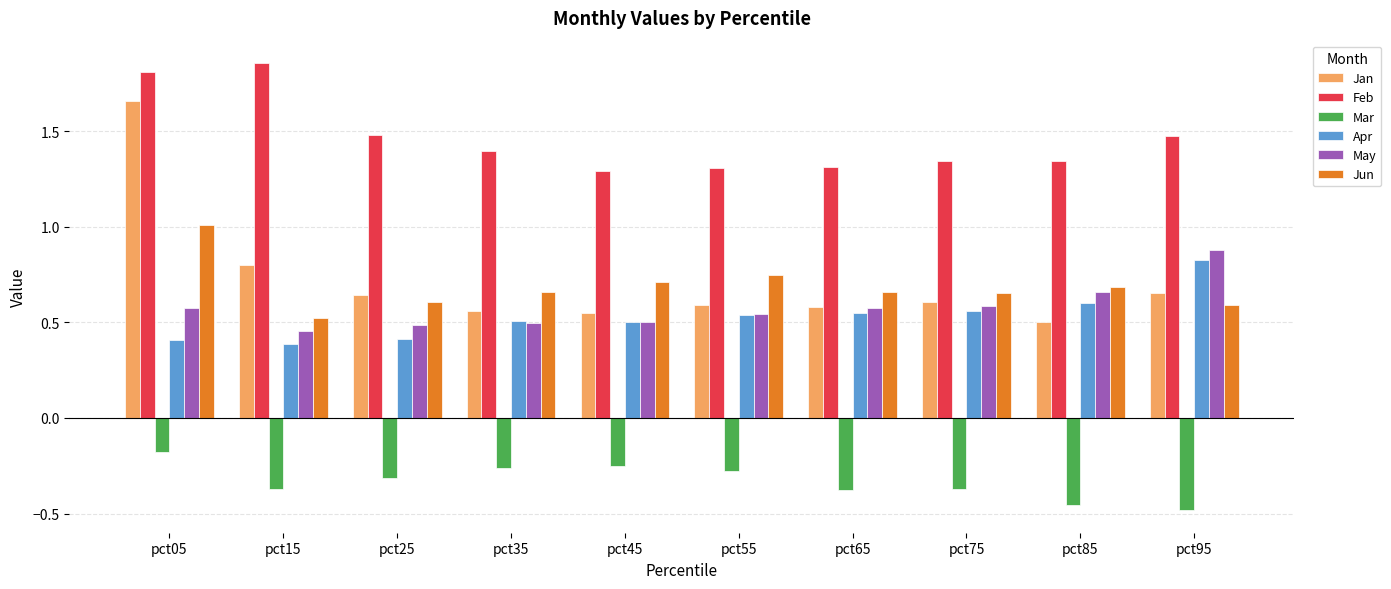

At how many categories does at least one series exceed 1?

10